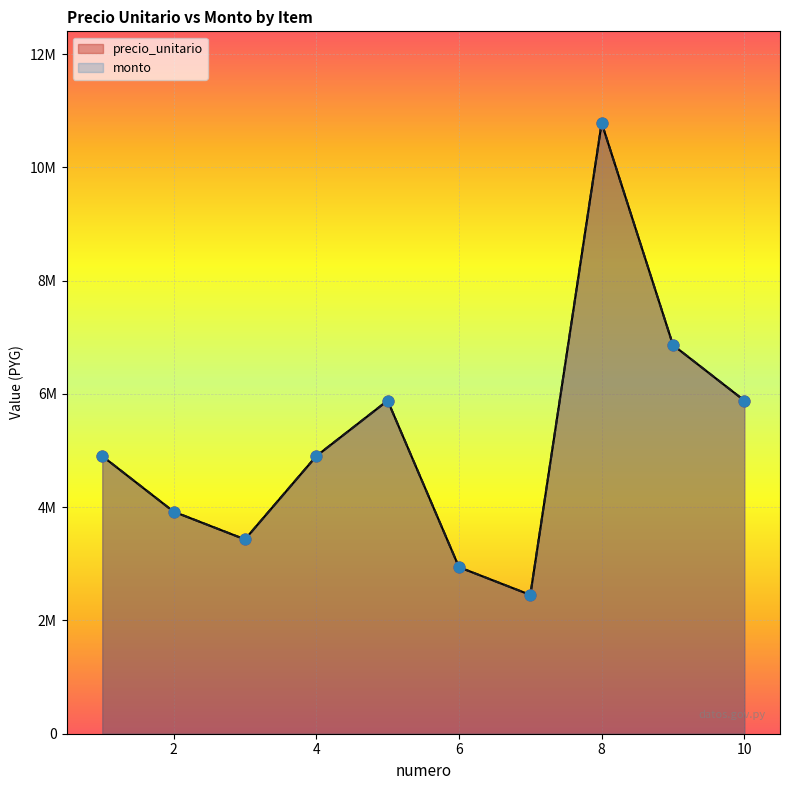

At how many categories does at least one series exceed 3262715?

8